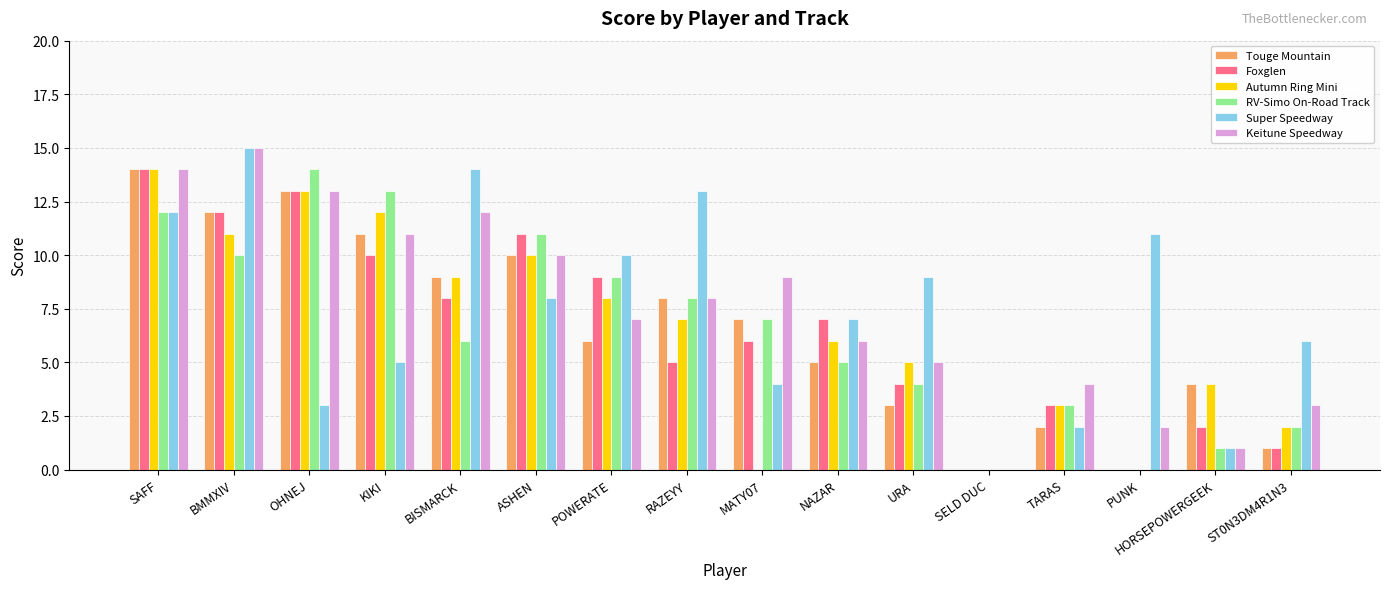

What is the highest value of the Touge Mountain series?

14